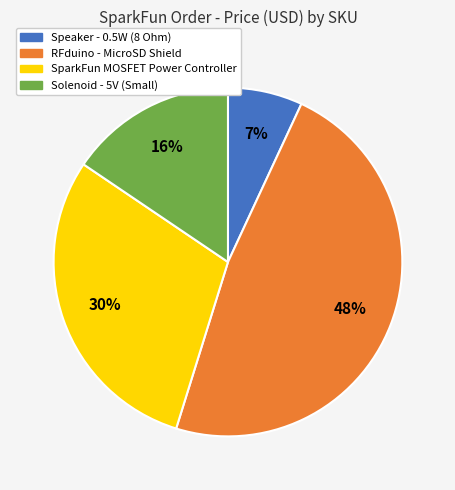

Is there any slice that represents more than half of the pie?

No